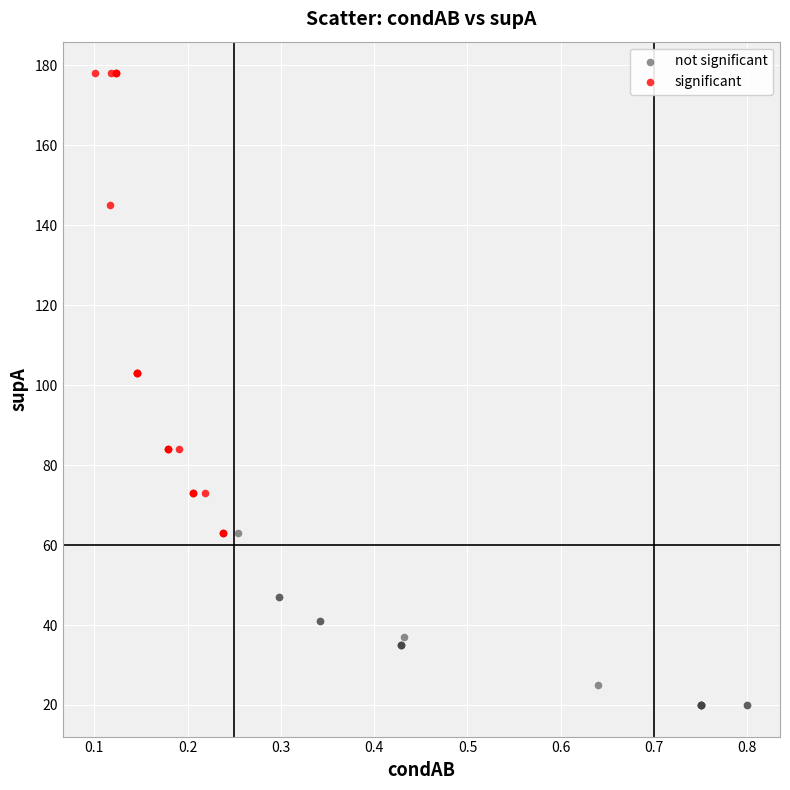

What are all the series names shown in the legend?

not significant, significant